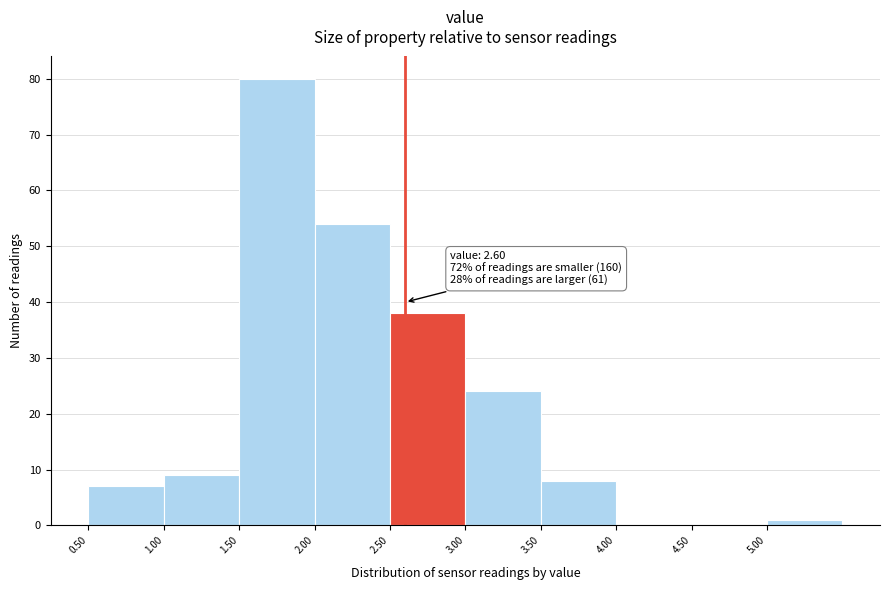

Which range on the x-axis has the tallest bar?

1.5 to 2.0